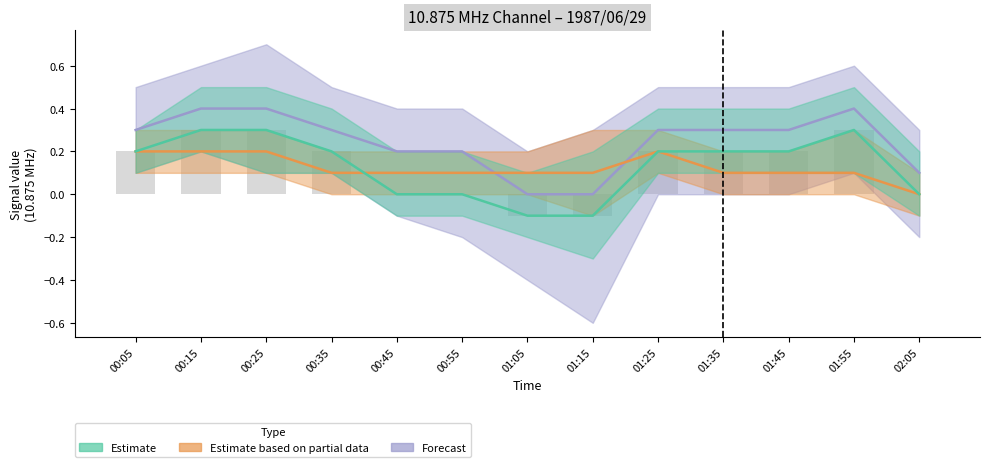

What is the spread (max minus min) of values at 01:15?

0.2